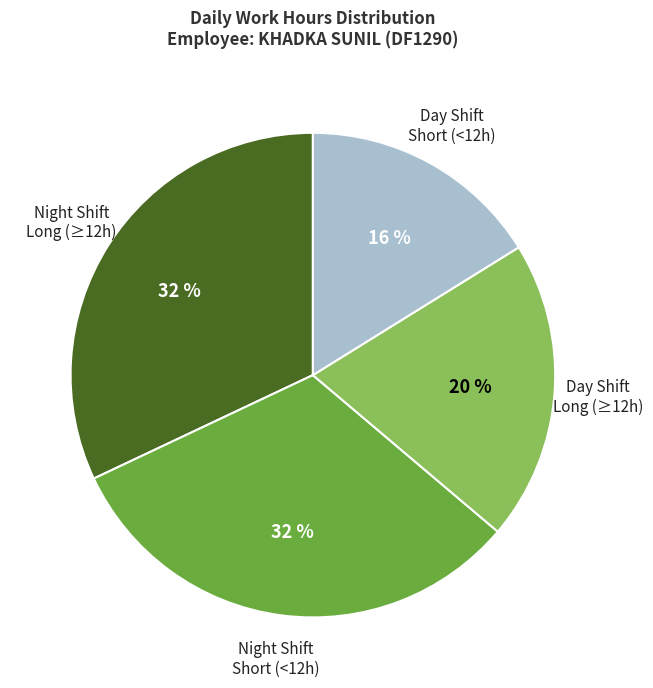

Is there a majority slice in this chart?

No